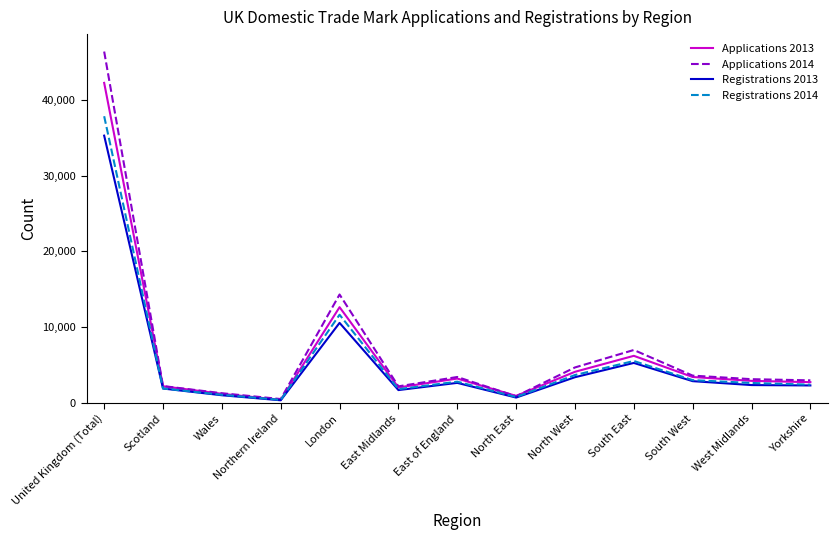

Which series changed the most between United Kingdom (Total) and West Midlands?

Applications 2014